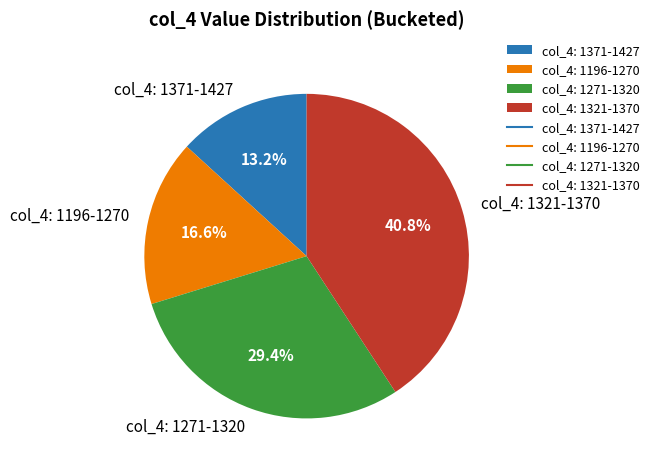

Which category has the smallest portion of the pie?

col_4: 1371-1427